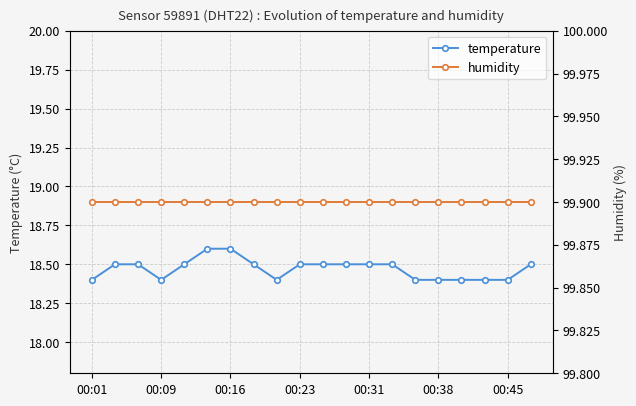

True or false: temperature and humidity intersect in this chart.

False